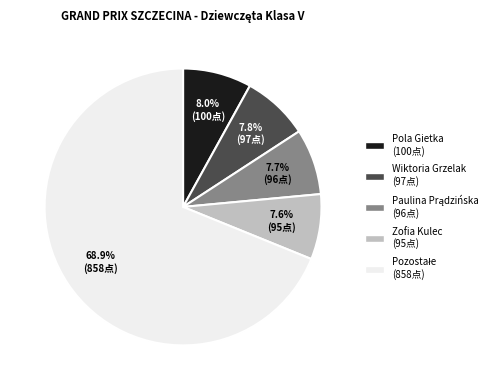

Is there any slice that represents more than half of the pie?

Yes